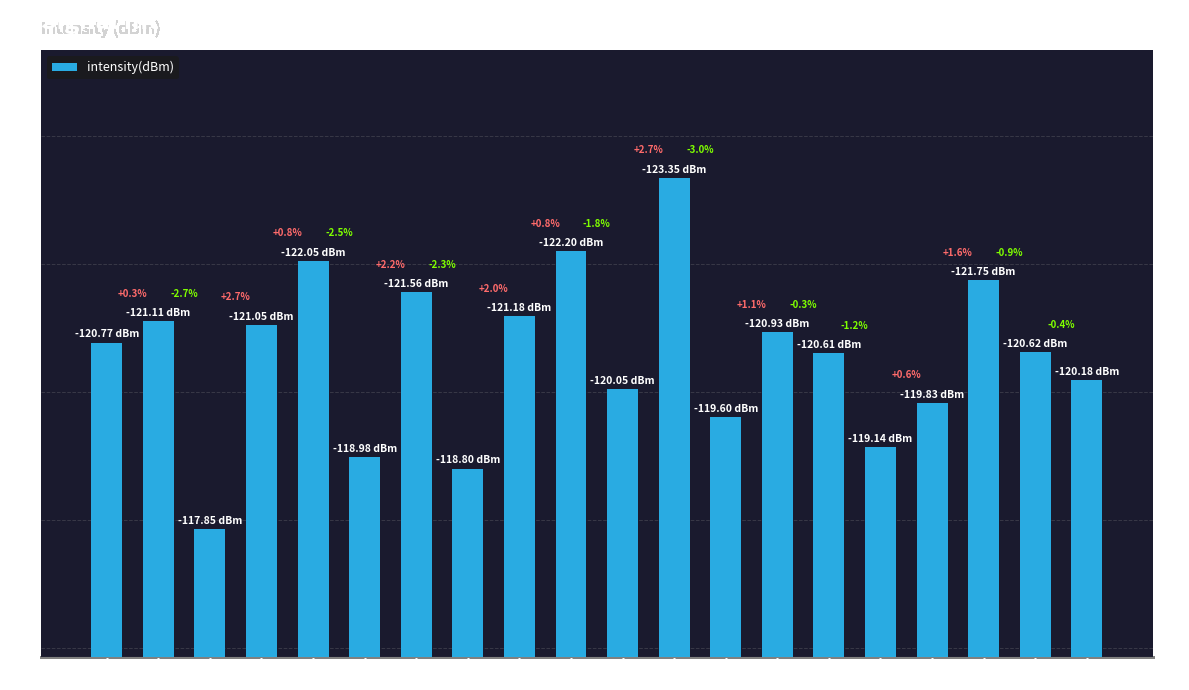

What is the value of the 7th bar from the left?

121.6